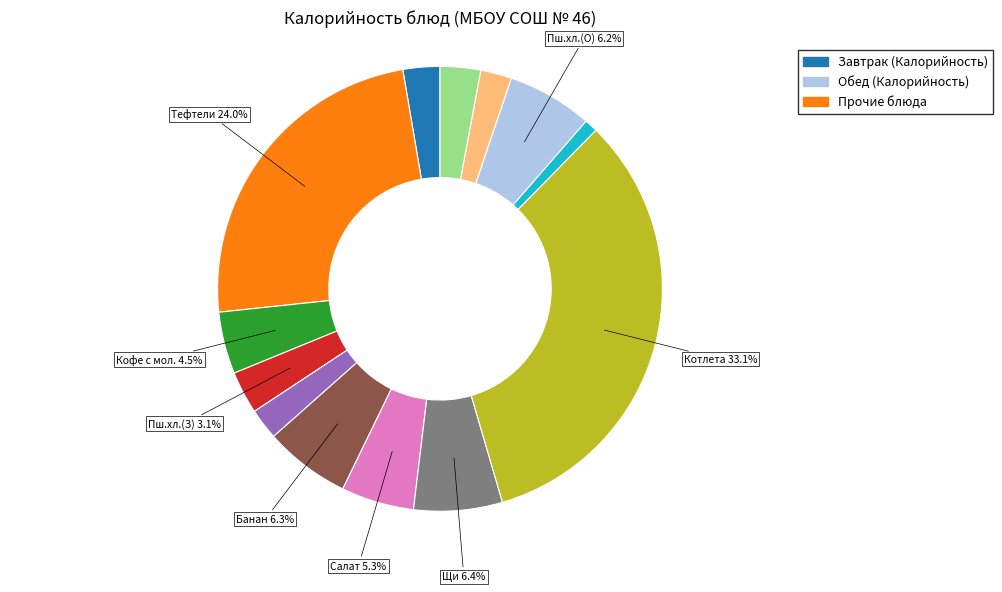

Is there a majority slice in this chart?

No